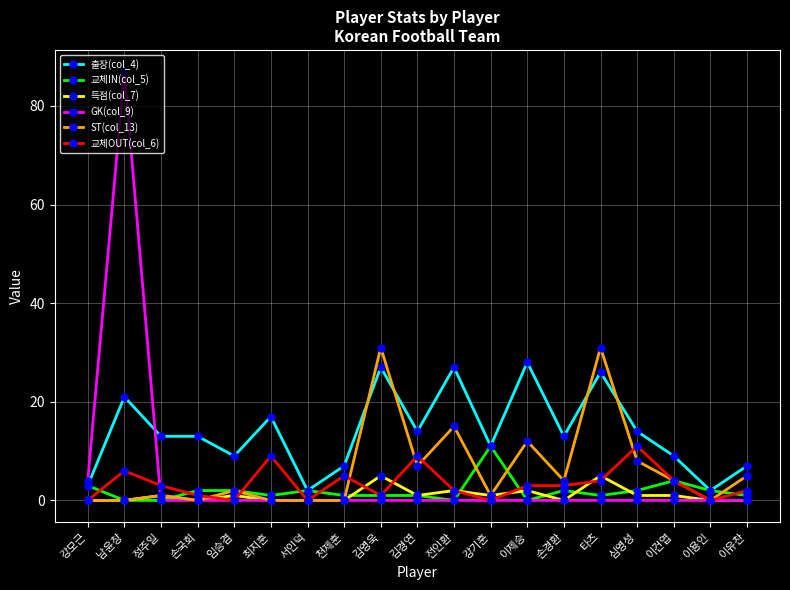

What is the maximum value shown in the chart?

87